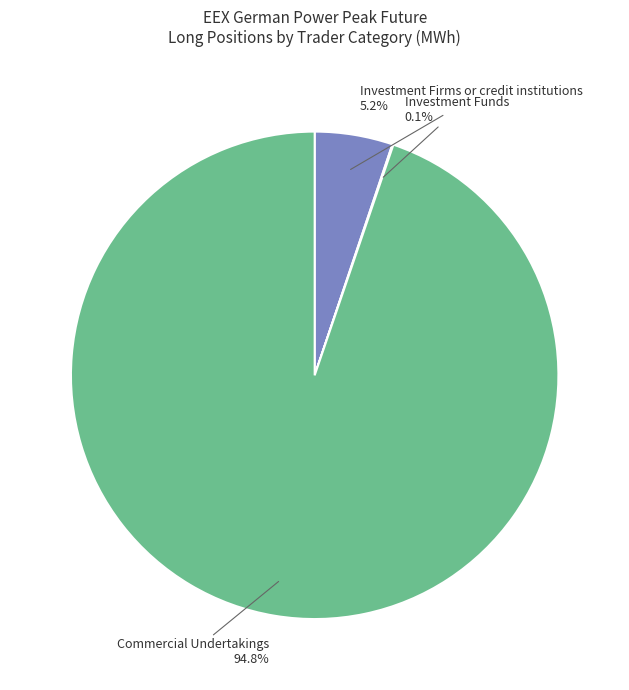

Is Commercial Undertakings the majority of the pie?

Yes